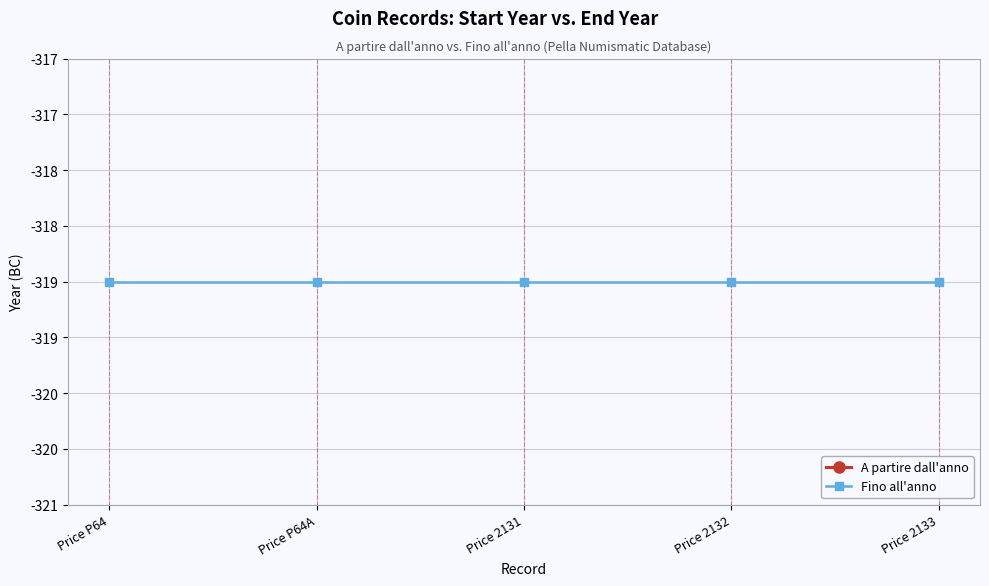

True or false: Fino all'anno and A partire dall'anno intersect in this chart.

False